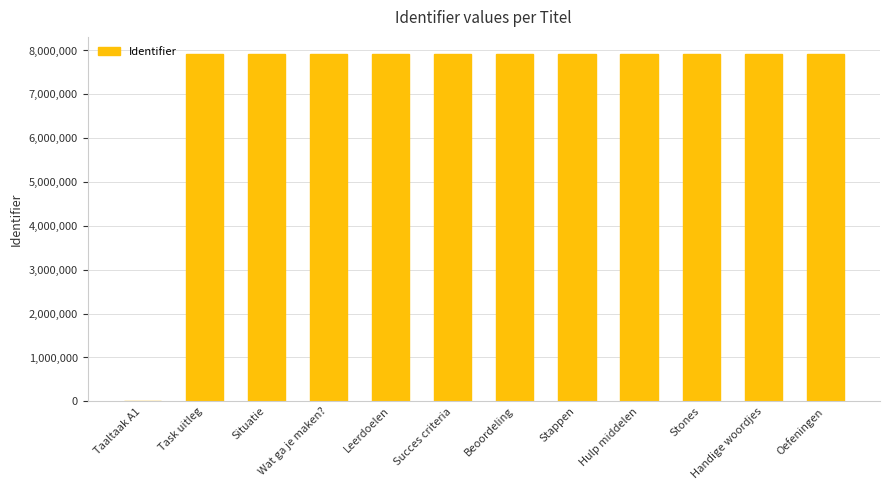

What is the change in value from Taaltaak A1 to Wat ga je maken??

+7914133